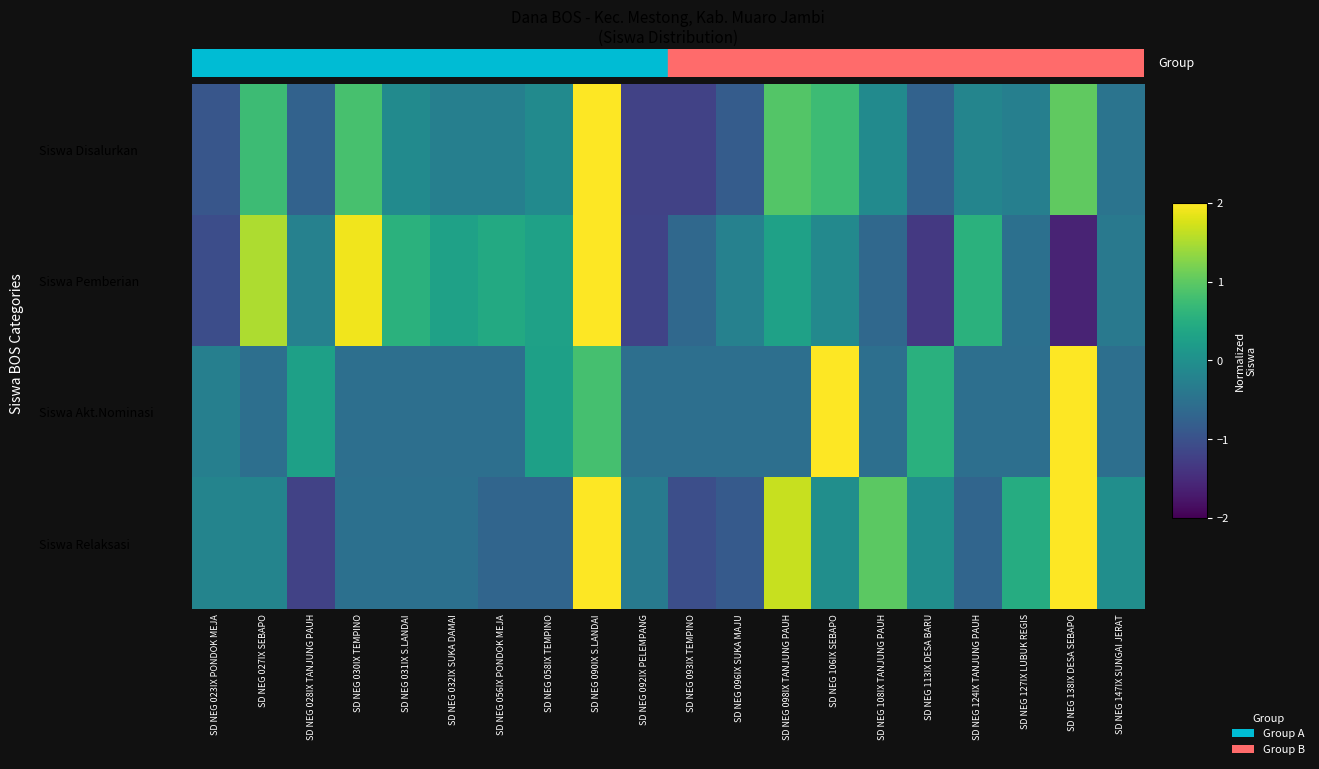

Reading left to right, list all the values displayed in this chart.

Siswa Disalurkan: SD NEG 023IX PONDOK MEJA=-0.9	SD NEG 027IX SEBAPO=0.7	SD NEG 028IX TANJUNG PAUH=-0.7	SD NEG 030IX TEMPINO=0.8	SD NEG 031IX S.LANDAI=-0.1	SD NEG 032IX SUKA DAMAI=-0.3	SD NEG 056IX PONDOK MEJA=-0.3	SD NEG 058IX TEMPINO=-0.1	SD NEG 090IX S.LANDAI=3.2	SD NEG 092IX PELEMPANG=-1.2	SD NEG 093IX TEMPINO=-1.2	SD NEG 096IX SUKA MAJU=-0.8	SD NEG 098IX TANJUNG PAUH=0.9	SD NEG 106IX SEBAPO=0.7	SD NEG 108IX TANJUNG PAUH=-0.1	SD NEG 113IX DESA BARU=-0.7	SD NEG 124IX TANJUNG PAUH=-0.2	SD NEG 127IX LUBUK REGIS=-0.3	SD NEG 138IX DESA SEBAPO=1.0	SD NEG 147IX SUNGAI JERAT=-0.5
Siswa Pemberian: SD NEG 023IX PONDOK MEJA=-1.1	SD NEG 027IX SEBAPO=1.5	SD NEG 028IX TANJUNG PAUH=-0.2	SD NEG 030IX TEMPINO=1.9	SD NEG 031IX S.LANDAI=0.6	SD NEG 032IX SUKA DAMAI=0.3	SD NEG 056IX PONDOK MEJA=0.4	SD NEG 058IX TEMPINO=0.3	SD NEG 090IX S.LANDAI=2.2	SD NEG 092IX PELEMPANG=-1.2	SD NEG 093IX TEMPINO=-0.7	SD NEG 096IX SUKA MAJU=-0.2	SD NEG 098IX TANJUNG PAUH=0.3	SD NEG 106IX SEBAPO=-0.1	SD NEG 108IX TANJUNG PAUH=-0.7	SD NEG 113IX DESA BARU=-1.3	SD NEG 124IX TANJUNG PAUH=0.6	SD NEG 127IX LUBUK REGIS=-0.5	SD NEG 138IX DESA SEBAPO=-1.6	SD NEG 147IX SUNGAI JERAT=-0.4
Siswa Akt.Nominasi: SD NEG 023IX PONDOK MEJA=-0.3	SD NEG 027IX SEBAPO=-0.5	SD NEG 028IX TANJUNG PAUH=0.3	SD NEG 030IX TEMPINO=-0.5	SD NEG 031IX S.LANDAI=-0.5	SD NEG 032IX SUKA DAMAI=-0.5	SD NEG 056IX PONDOK MEJA=-0.5	SD NEG 058IX TEMPINO=0.3	SD NEG 090IX S.LANDAI=0.8	SD NEG 092IX PELEMPANG=-0.5	SD NEG 093IX TEMPINO=-0.5	SD NEG 096IX SUKA MAJU=-0.5	SD NEG 098IX TANJUNG PAUH=-0.5	SD NEG 106IX SEBAPO=2.4	SD NEG 108IX TANJUNG PAUH=-0.5	SD NEG 113IX DESA BARU=0.5	SD NEG 124IX TANJUNG PAUH=-0.5	SD NEG 127IX LUBUK REGIS=-0.5	SD NEG 138IX DESA SEBAPO=3.0	SD NEG 147IX SUNGAI JERAT=-0.5
Siswa Relaksasi: SD NEG 023IX PONDOK MEJA=-0.2	SD NEG 027IX SEBAPO=-0.2	SD NEG 028IX TANJUNG PAUH=-1.2	SD NEG 030IX TEMPINO=-0.5	SD NEG 031IX S.LANDAI=-0.5	SD NEG 032IX SUKA DAMAI=-0.5	SD NEG 056IX PONDOK MEJA=-0.7	SD NEG 058IX TEMPINO=-0.7	SD NEG 090IX S.LANDAI=2.5	SD NEG 092IX PELEMPANG=-0.4	SD NEG 093IX TEMPINO=-1.0	SD NEG 096IX SUKA MAJU=-0.9	SD NEG 098IX TANJUNG PAUH=1.7	SD NEG 106IX SEBAPO=-0.0	SD NEG 108IX TANJUNG PAUH=1.0	SD NEG 113IX DESA BARU=-0.0	SD NEG 124IX TANJUNG PAUH=-0.7	SD NEG 127IX LUBUK REGIS=0.5	SD NEG 138IX DESA SEBAPO=2.0	SD NEG 147IX SUNGAI JERAT=-0.0